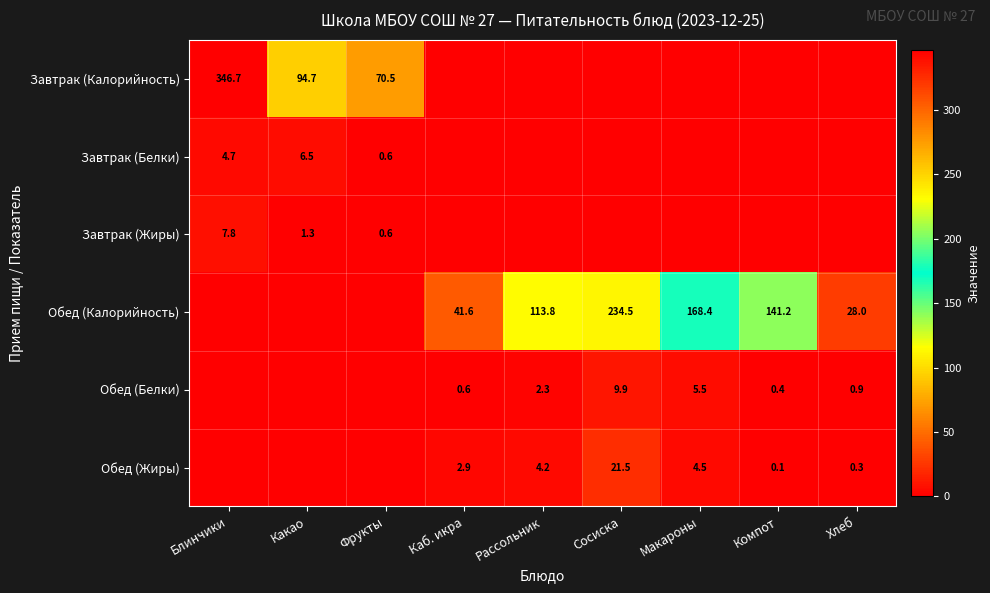

True or false: Завтрак (Белки) has a value of 0.6 at Фрукты.

True